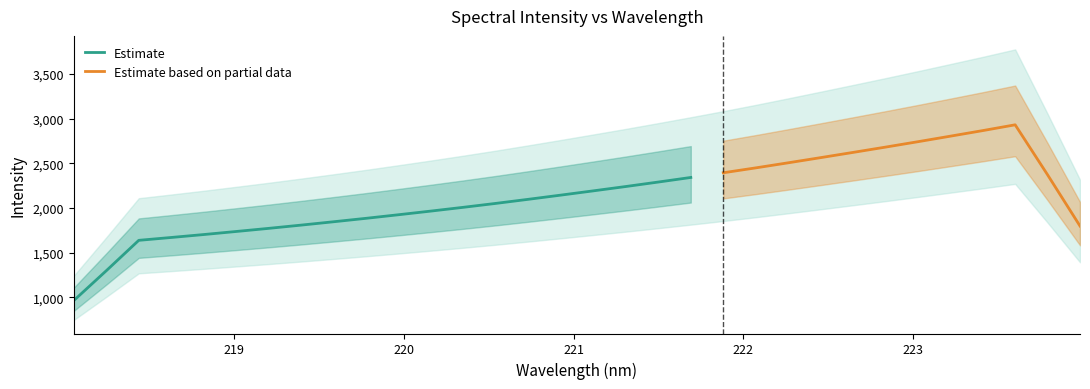

What position from the right is 223.0264?

6